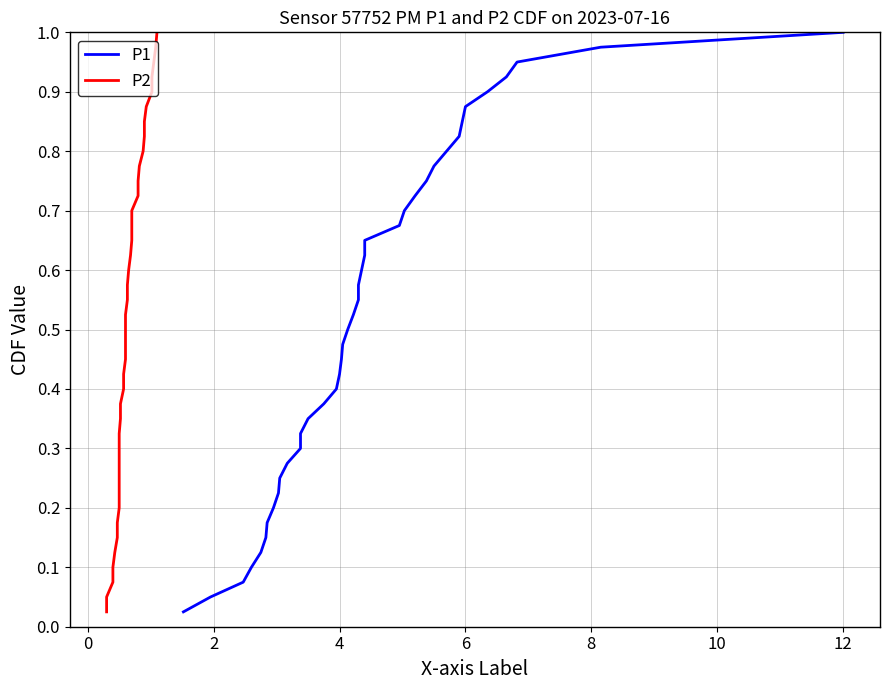

How many lines are shown in the chart?

2